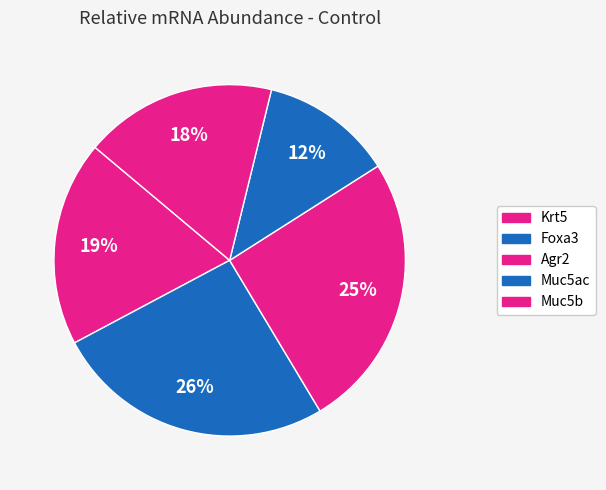

Count the number of slices in the pie.

5